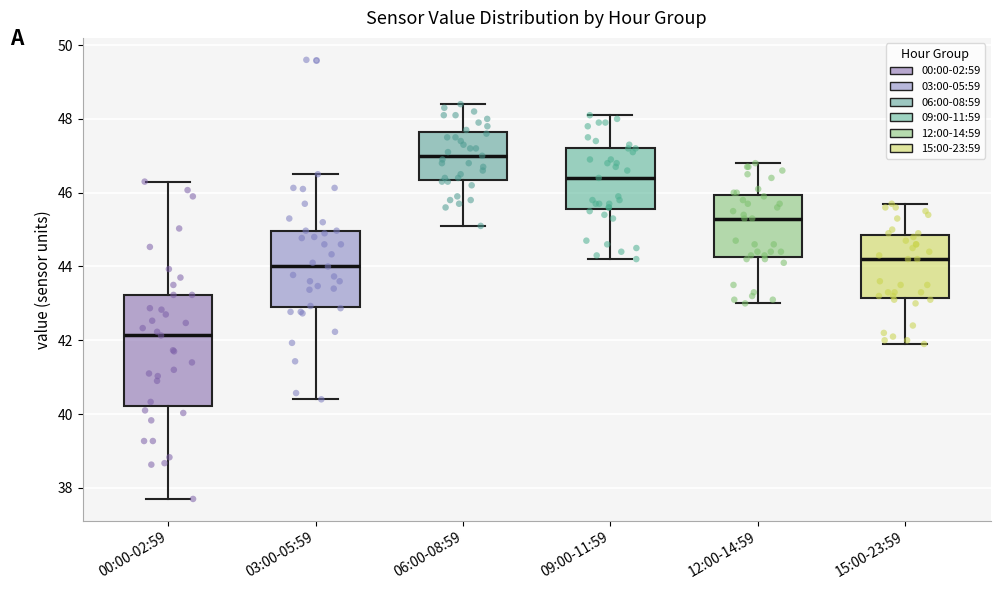

Reading left to right, read every box against the y-axis: the position of its median line, the range the box covers, and the ends of its whiskers. The values are not printed on the chart, so give them approximately, as read against the axis.

00:00-02:59: median 42.2, box 40.2 to 43.2, whiskers 37.8 to 46.4
03:00-05:59: median 44.0, box 43.0 to 45.0, whiskers 40.4 to 46.6
06:00-08:59: median 47.0, box 46.4 to 47.6, whiskers 45.2 to 48.4
09:00-11:59: median 46.4, box 45.6 to 47.2, whiskers 44.2 to 48.2
12:00-14:59: median 45.4, box 44.2 to 46.0, whiskers 43.0 to 46.8
15:00-23:59: median 44.2, box 43.2 to 44.8, whiskers 42.0 to 45.8